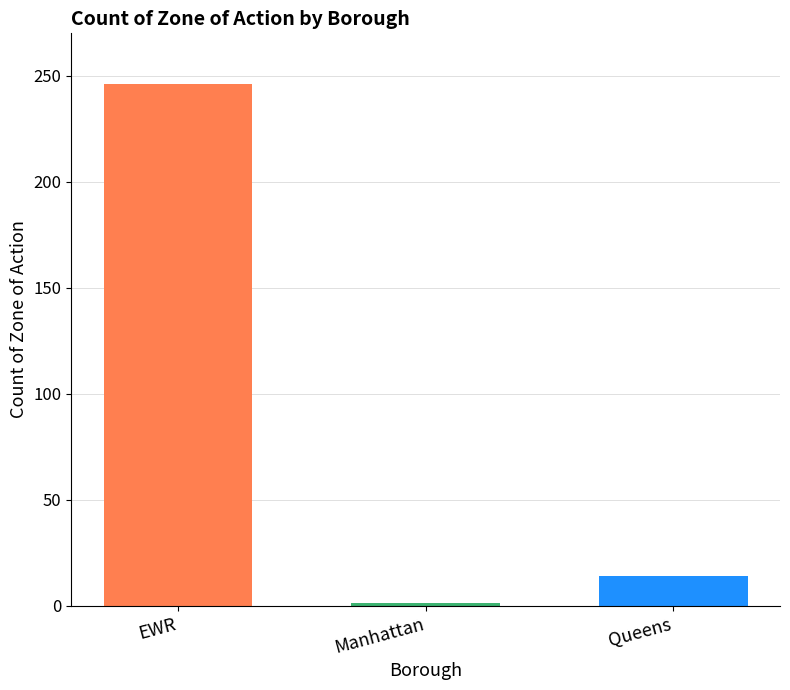

What is the greatest value displayed?

246